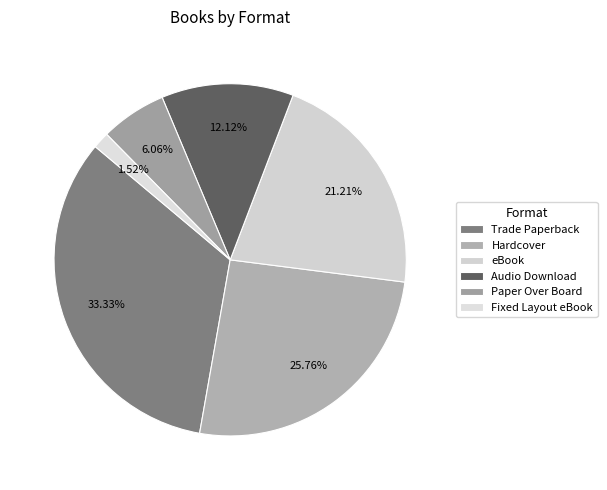

Which slice is the smallest?

Fixed Layout eBook